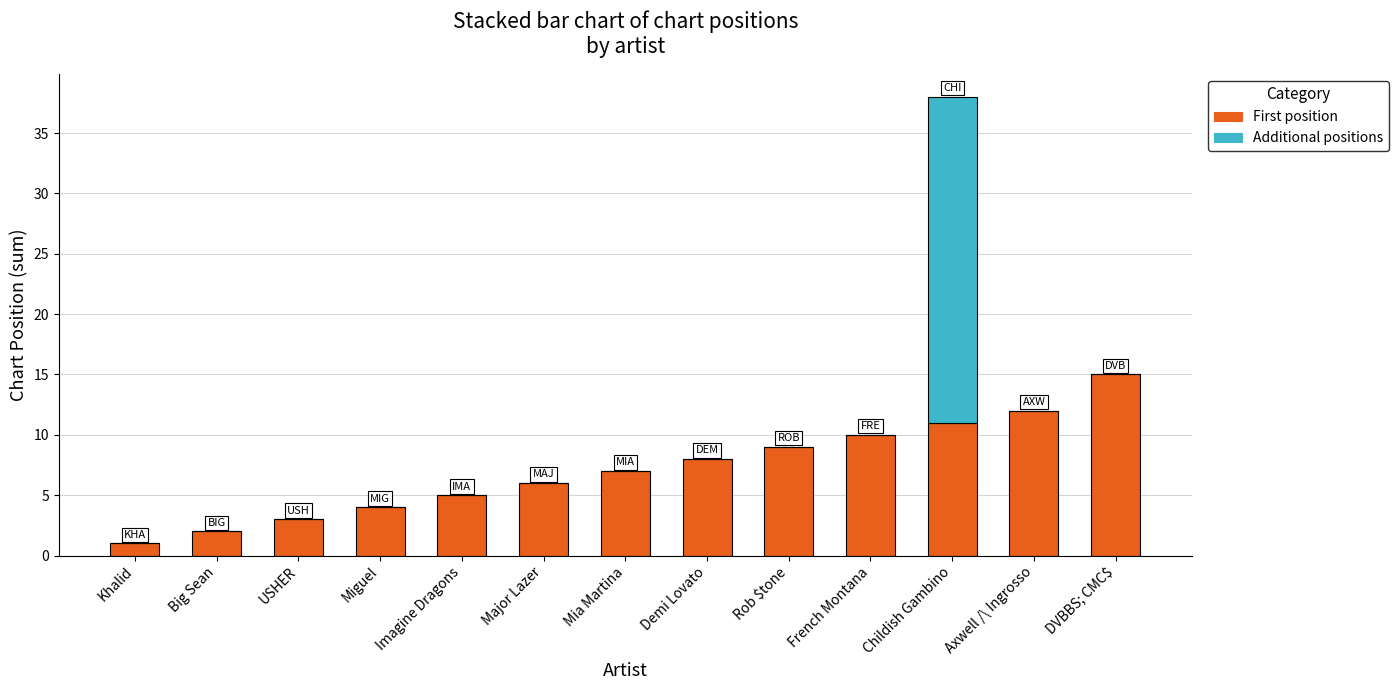

What is the highest value of the First position series?

15